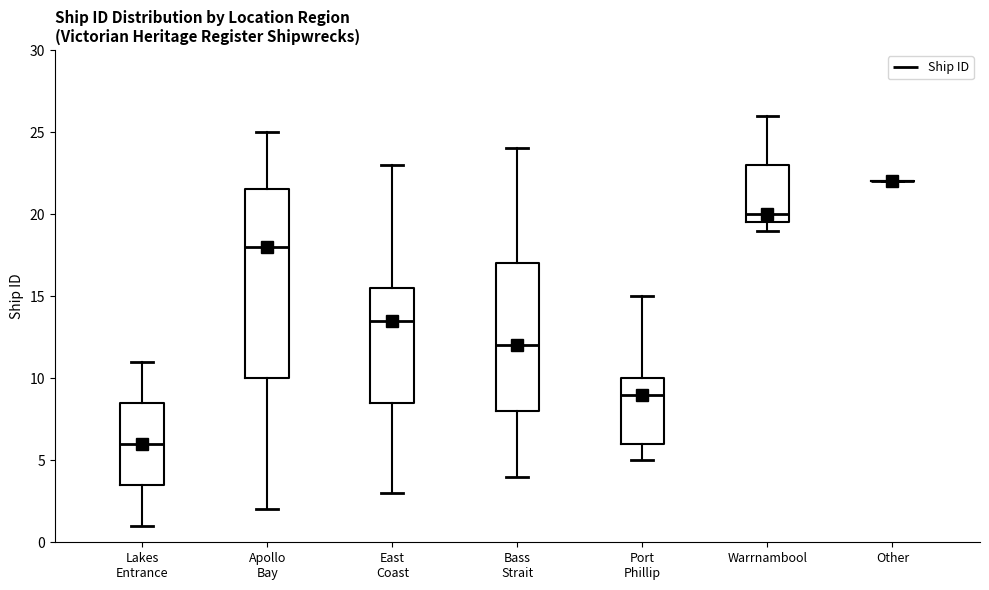

Which box is the tallest, from its lower edge to its upper edge?

Apollo Bay